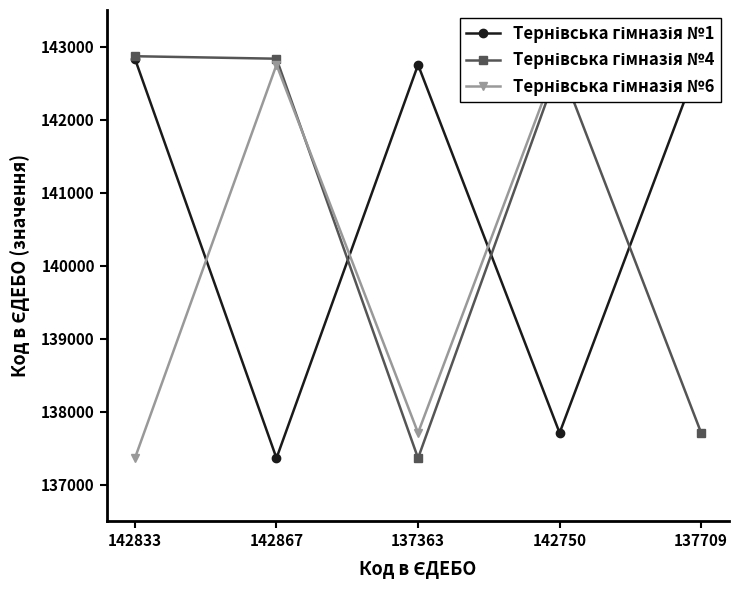

At which label does Тернівська гімназія №6 reach its peak?

142750